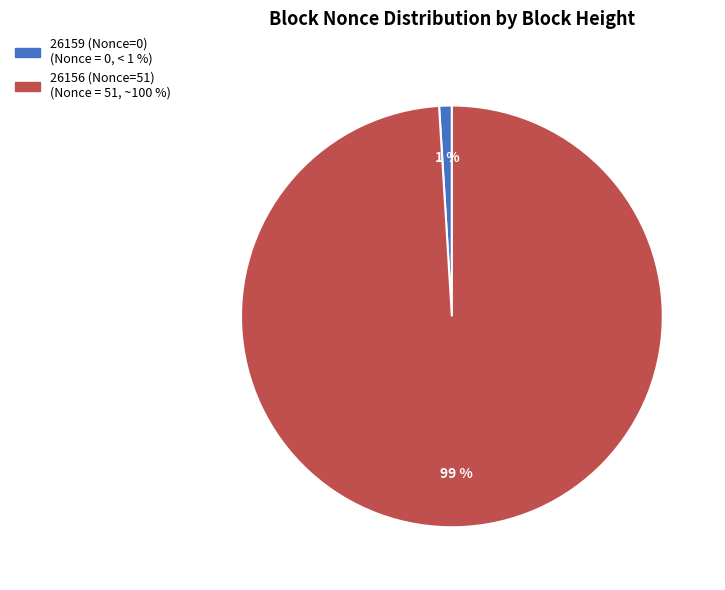

What is the majority slice?

26156 (Nonce=51)